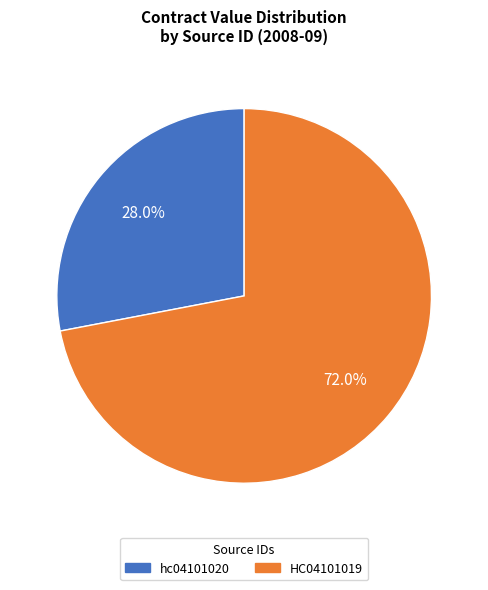

How much of the chart is everything except hc04101020?

72.0%